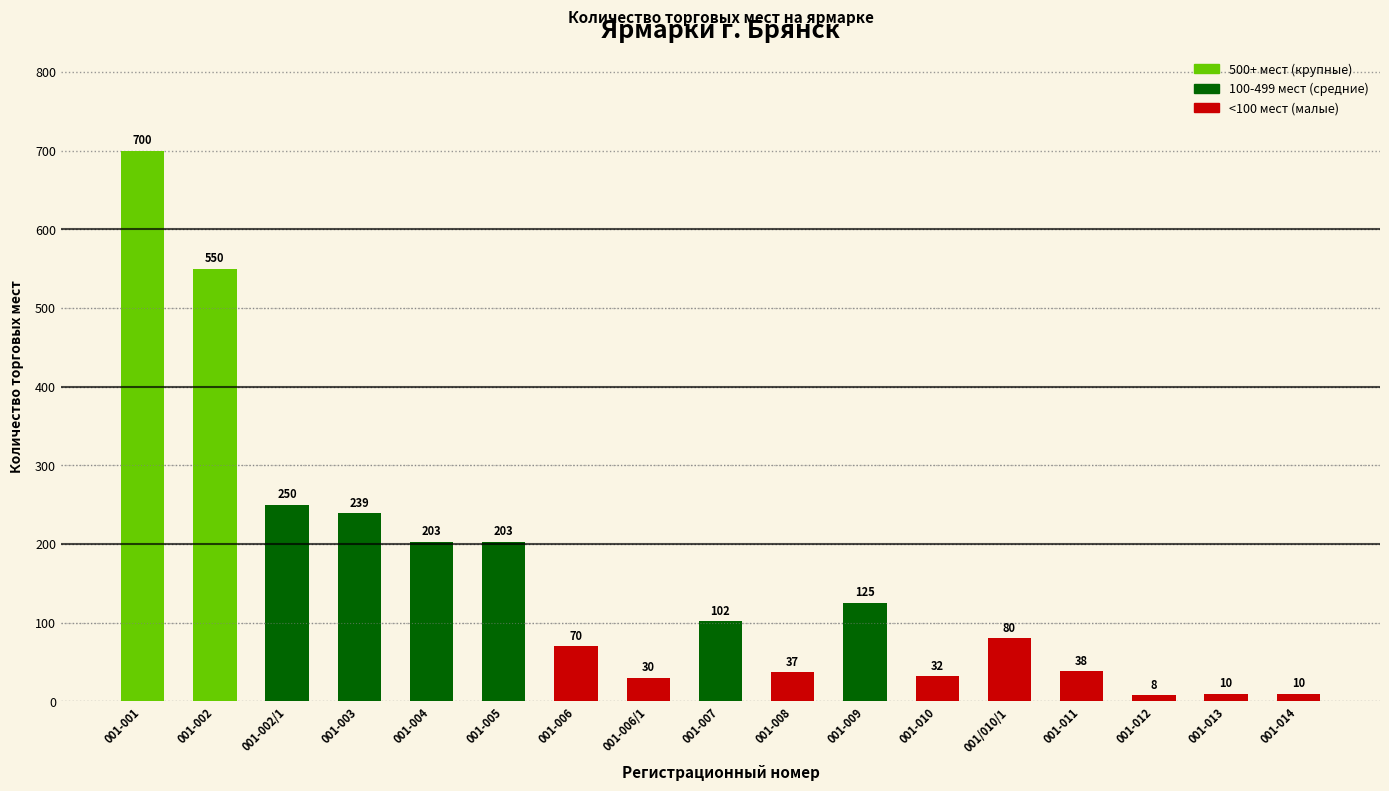

The chart shows a value of 404 at 001-002/1. True or false?

False